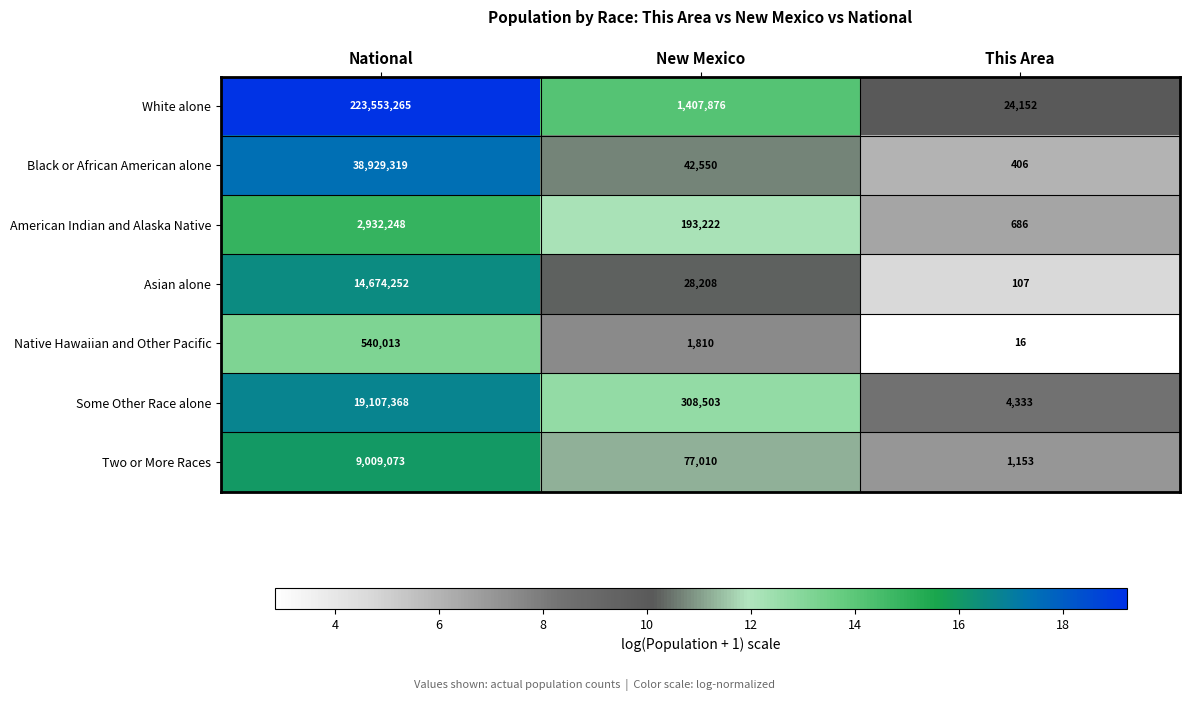

Rank the series by their maximum value, from highest to lowest.

White alone, Black or African American alone, Some Other Race alone, Asian alone, Two or More Races, American Indian and Alaska Native, Native Hawaiian and Other Pacific